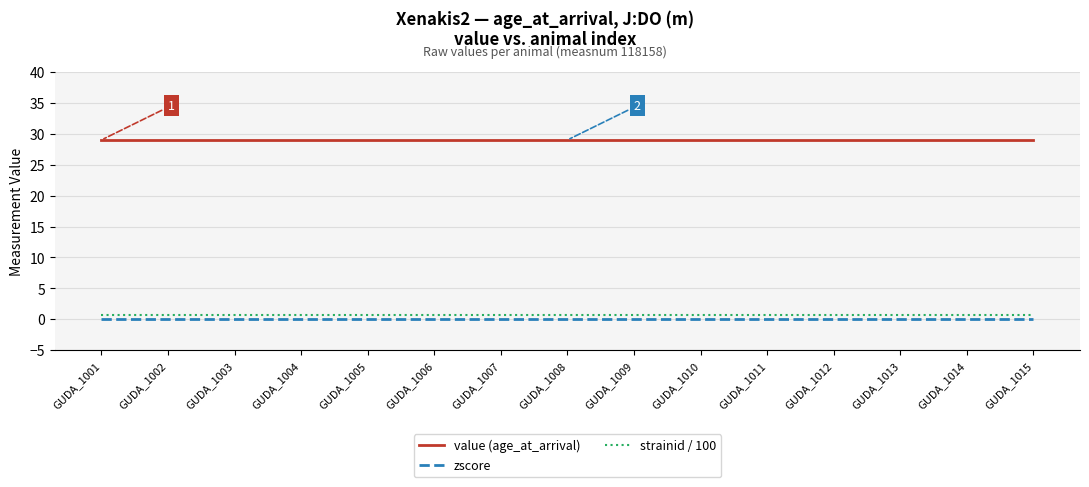

The value of value (age_at_arrival) at GUDA_1009 is 41.5. True or false?

False